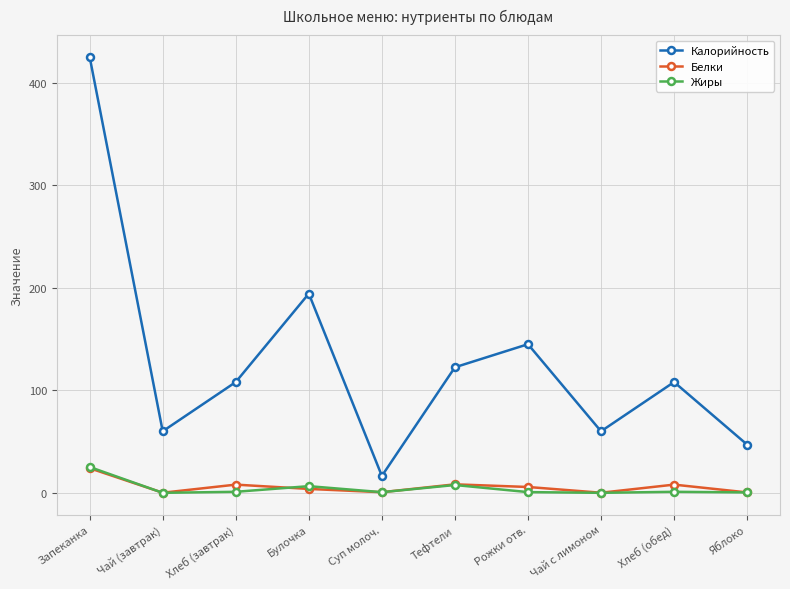

What is the difference between the Калорийность values at Чай с лимоном and Хлеб (завтрак)?

48.0